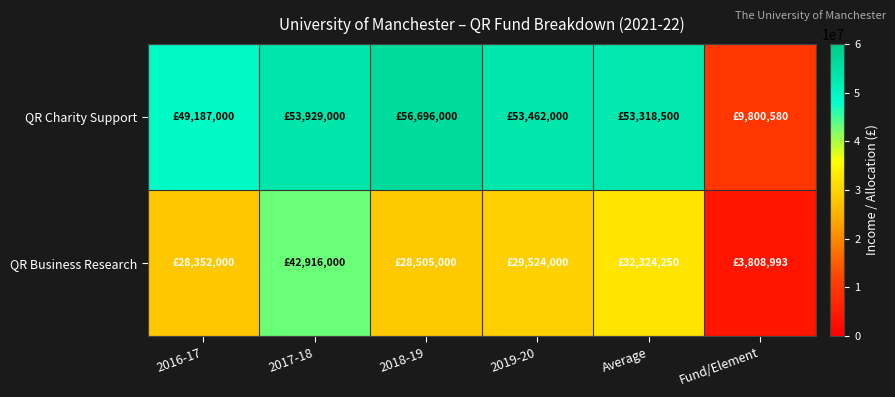

Rank the series by their maximum value, from highest to lowest.

QR Charity Support, QR Business Research